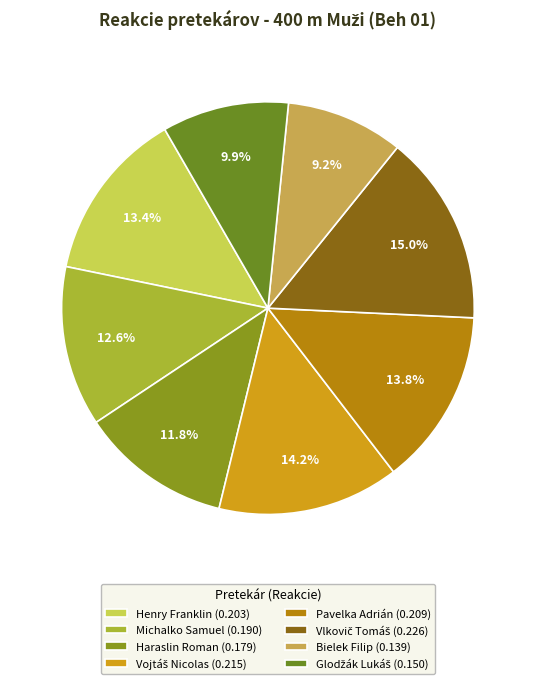

To the nearest percent, what portion does Haraslin Roman represent?

12%